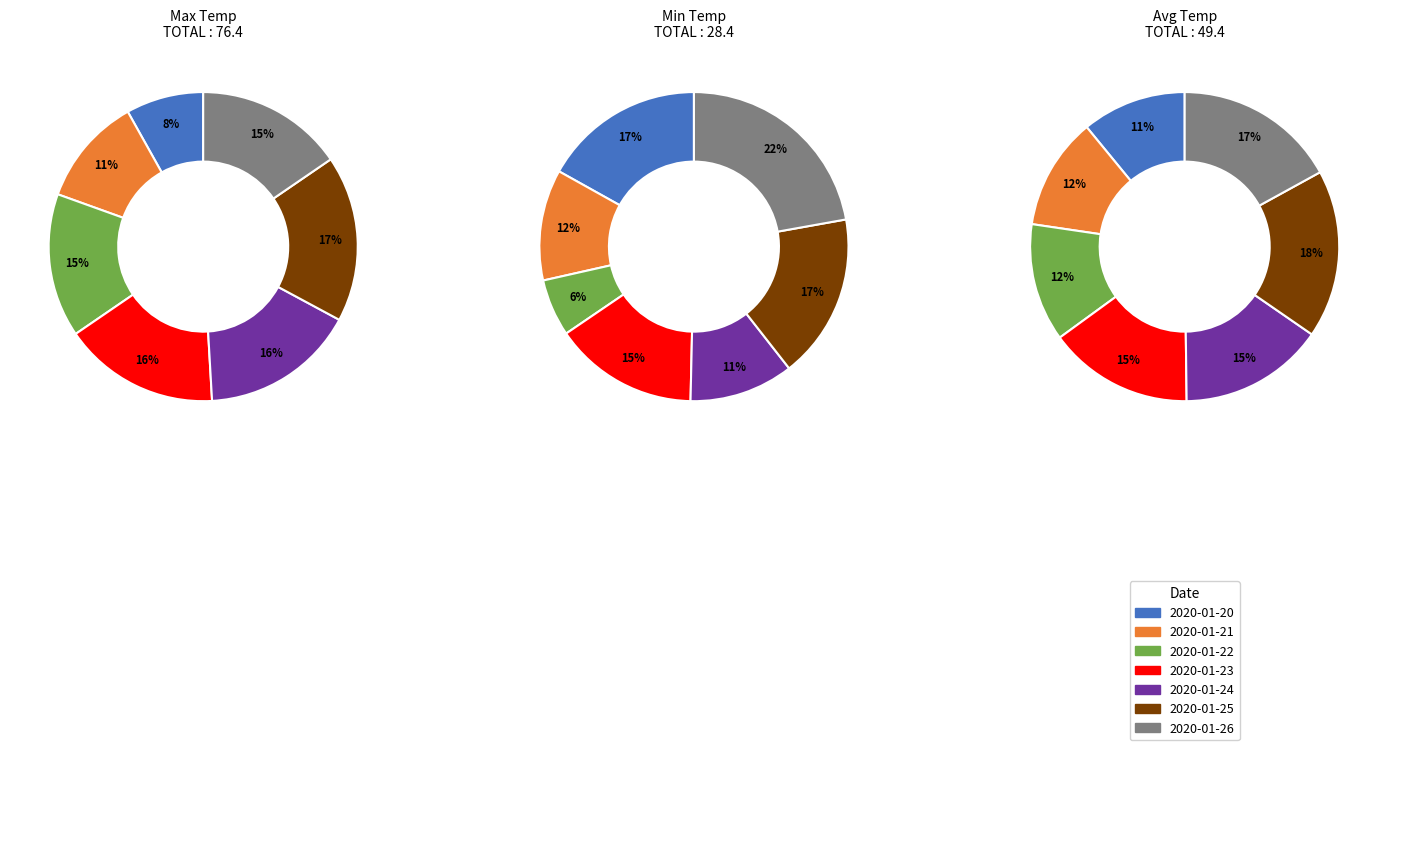

Which has a higher value, 2020-01-21 or 2020-01-24?

2020-01-24